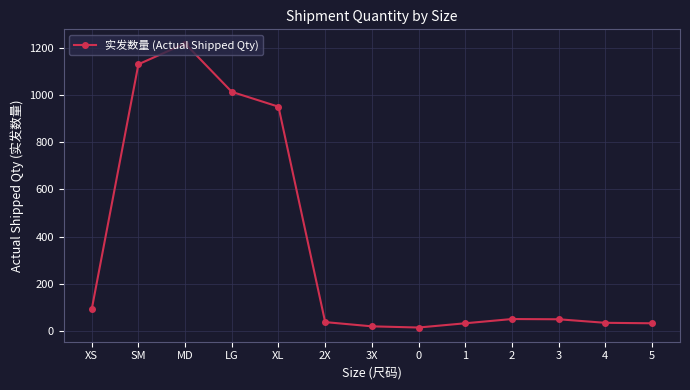

At which category does the chart reach its peak across all series?

MD